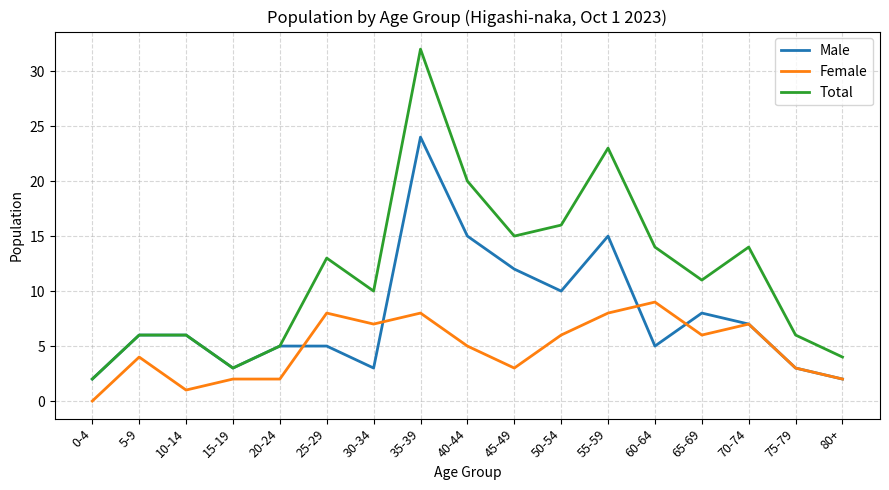

What is the maximum value shown in the chart?

32